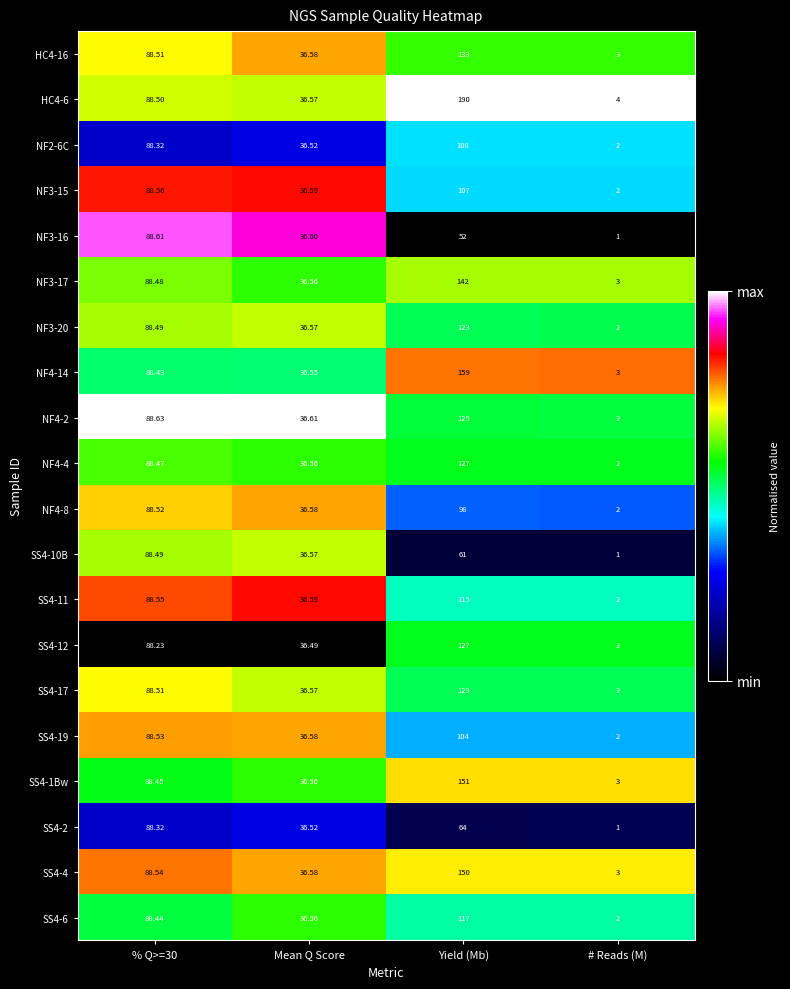

How many series are shown in this chart?

20